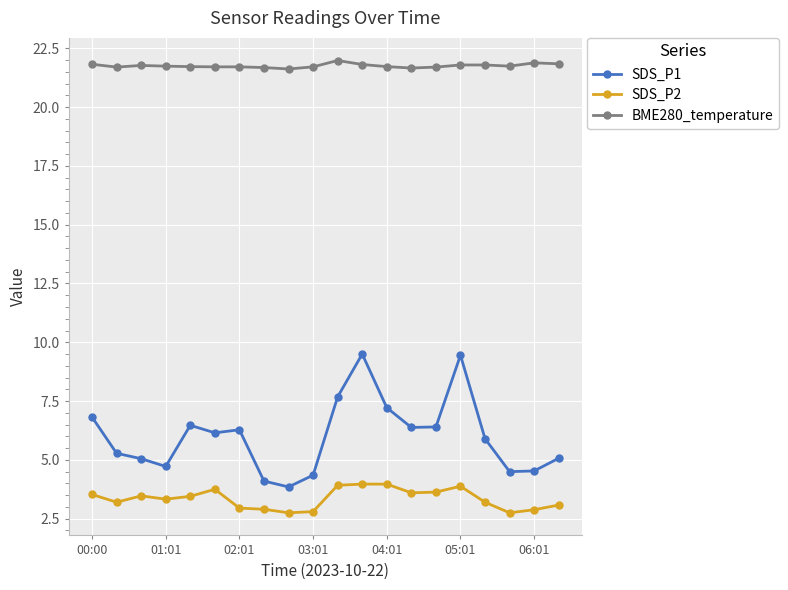

True or false: SDS_P2 and BME280_temperature intersect in this chart.

False